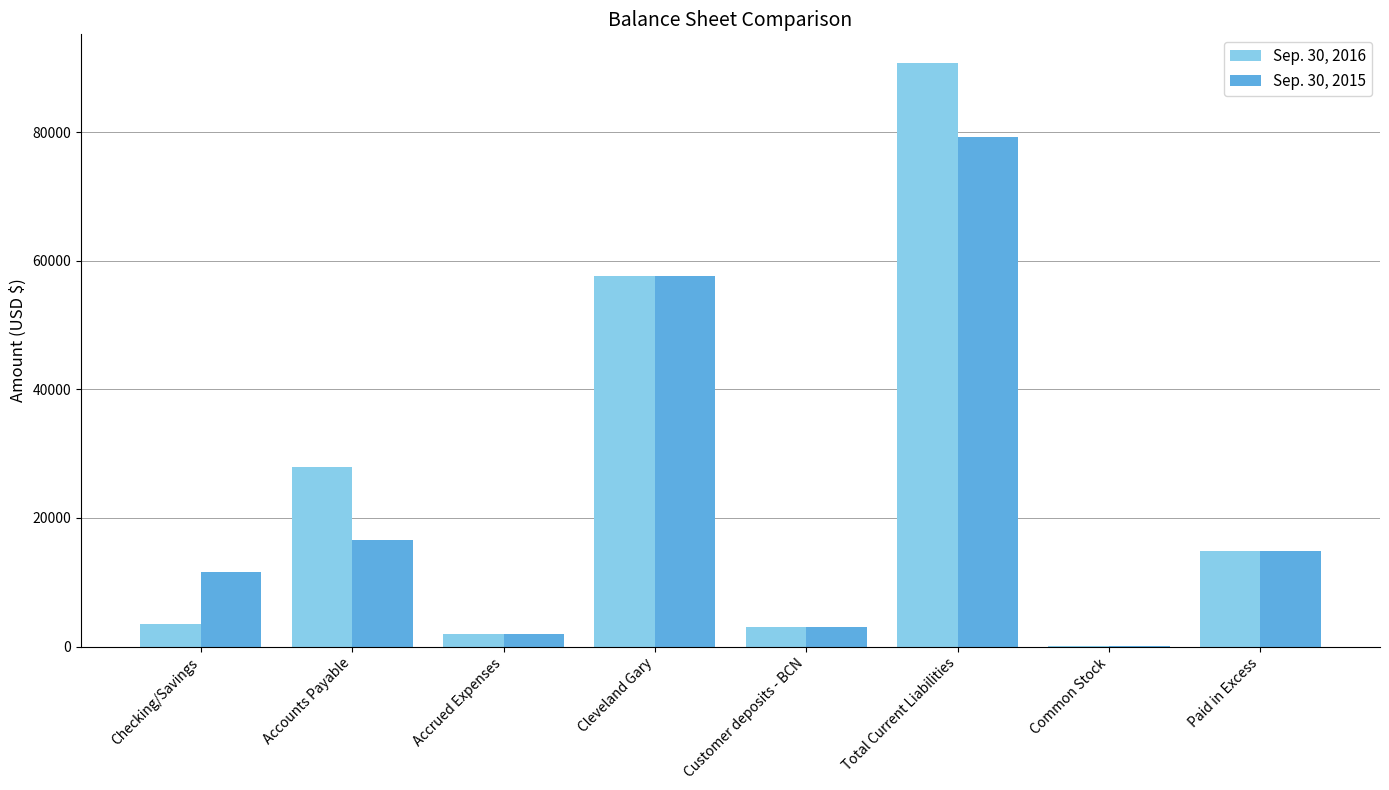

The value of Sep. 30, 2016 at Cleveland Gary is 57625. True or false?

True